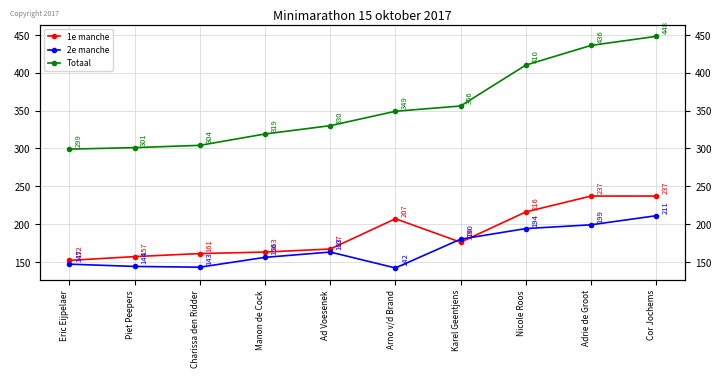

What is the label of the 3rd point from the right?

Nicole Roos